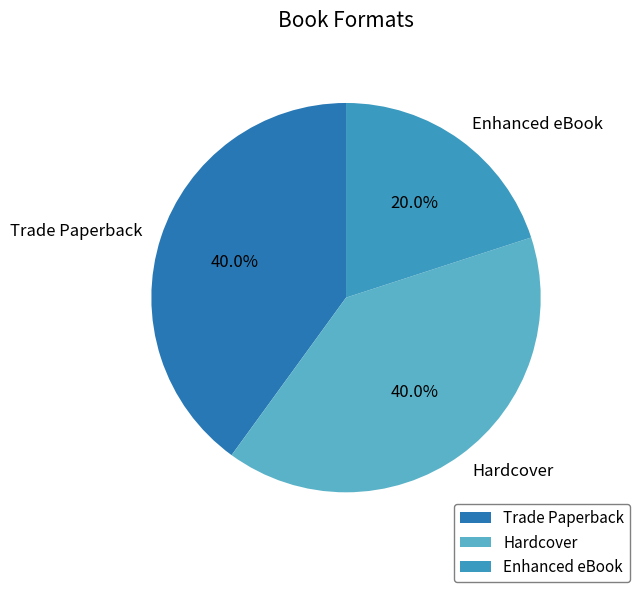

Combined, do Trade Paperback and Enhanced eBook account for over 50%?

Yes